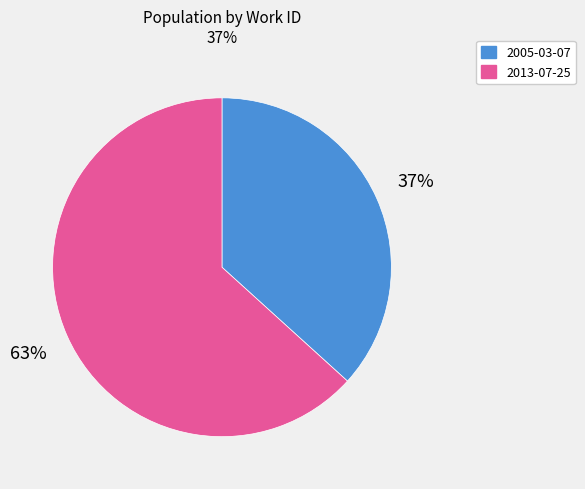

Between 2013-07-25 and 2005-03-07, which is larger?

2013-07-25